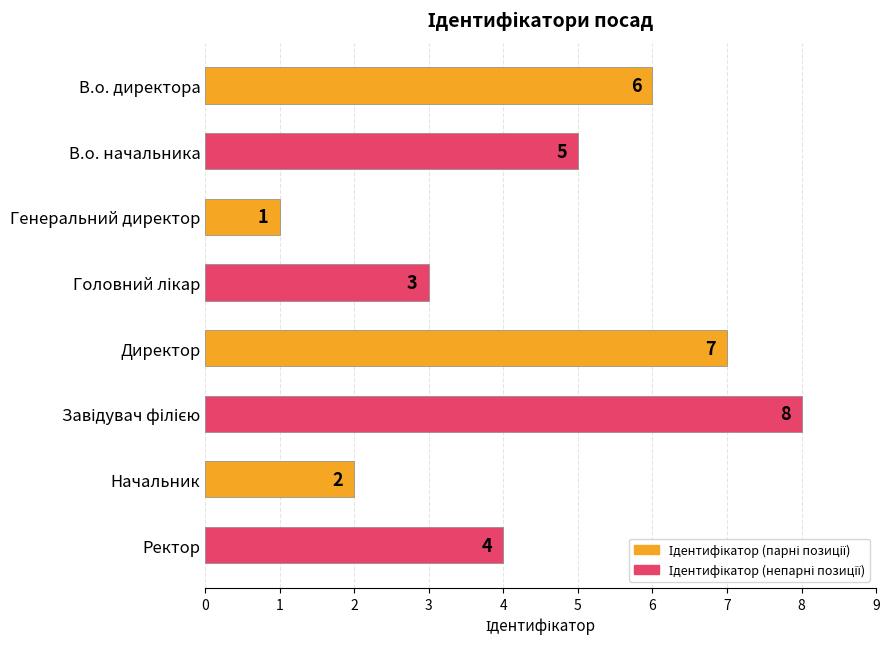

Which has a higher value, Директор or Ректор?

Директор